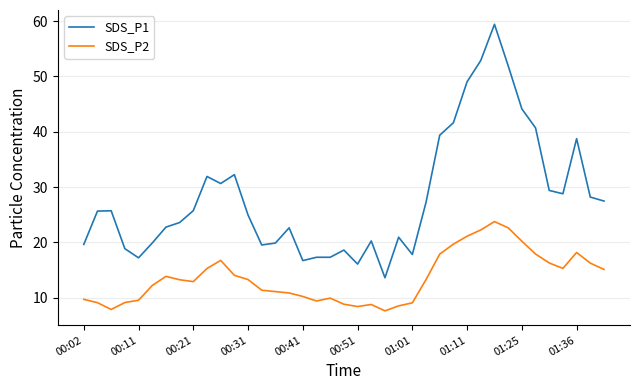

Rank the series by their average value, from highest to lowest.

SDS_P1, SDS_P2